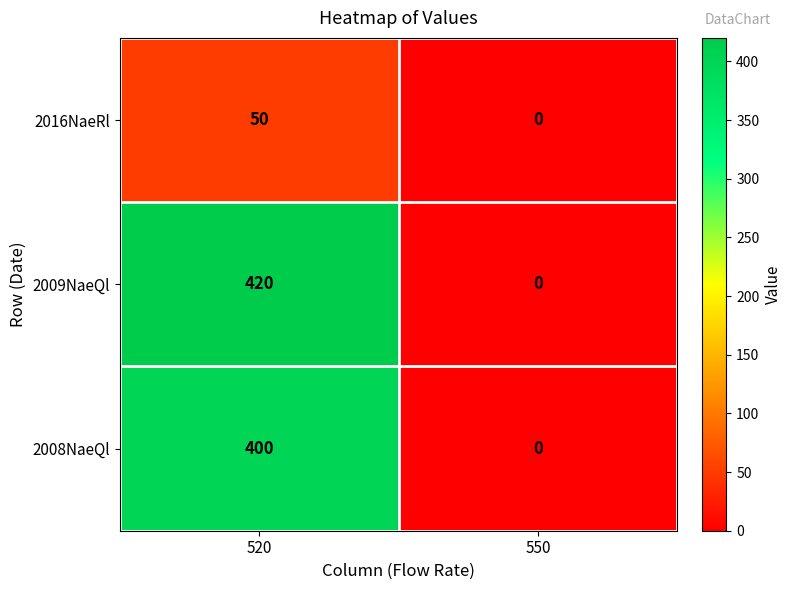

The 2016NaeRl series shows 0 at 550. True or false?

True